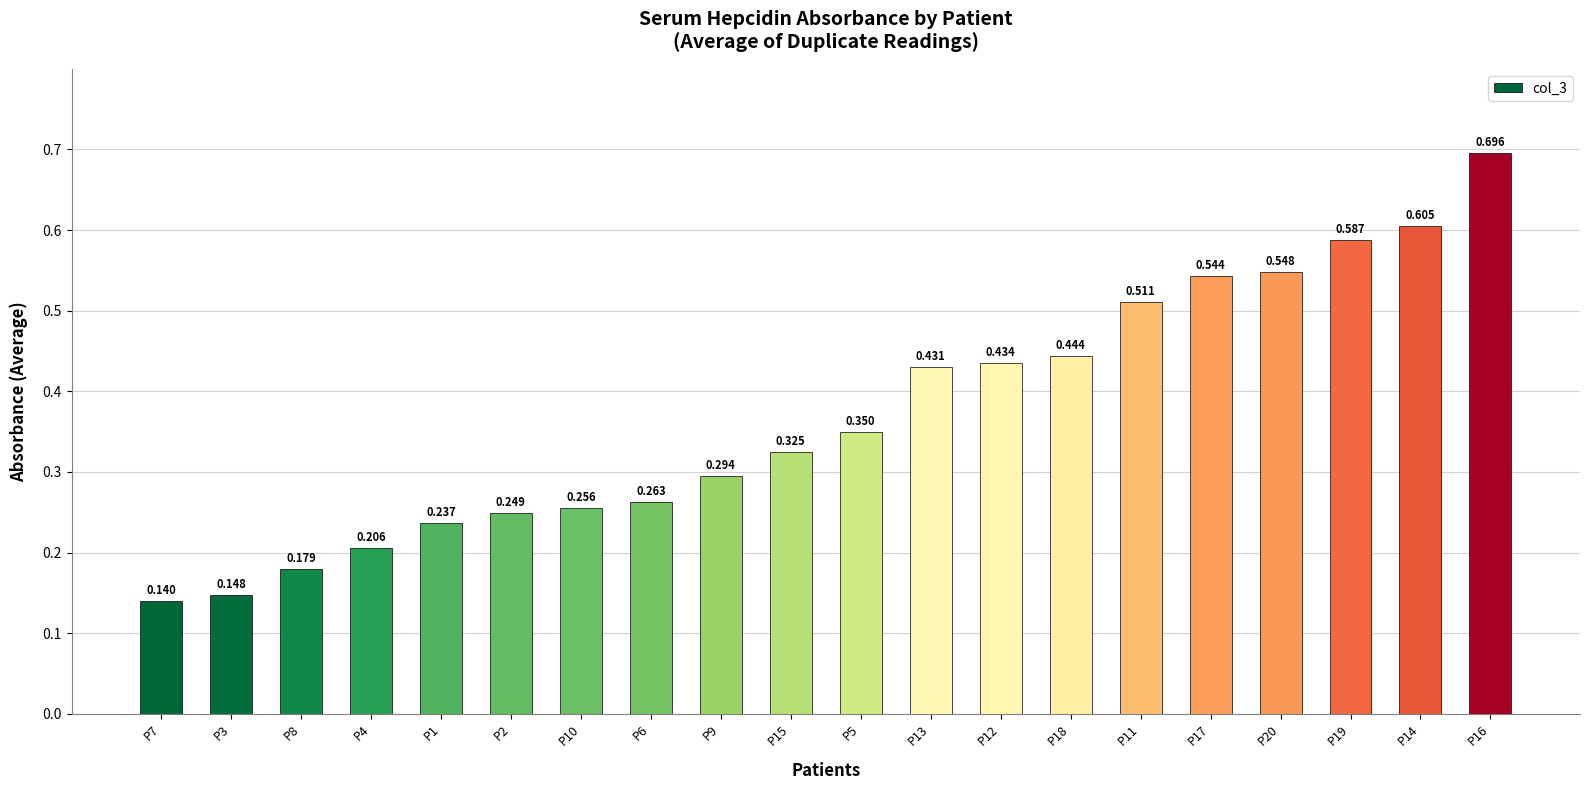

Which category has the highest value across all series?

P16